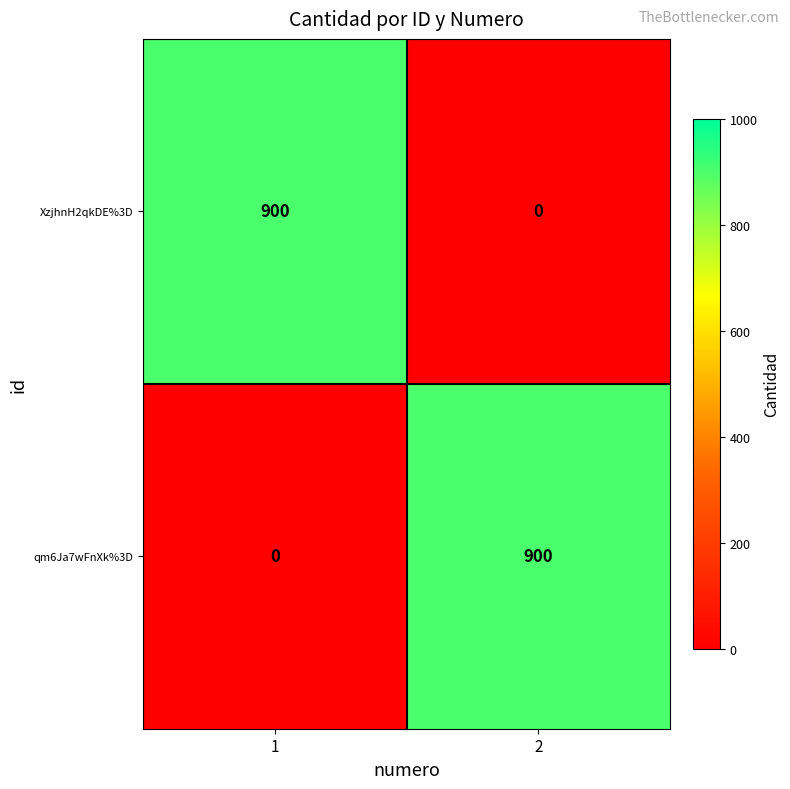

What is the difference between the highest and lowest values at 2?

900